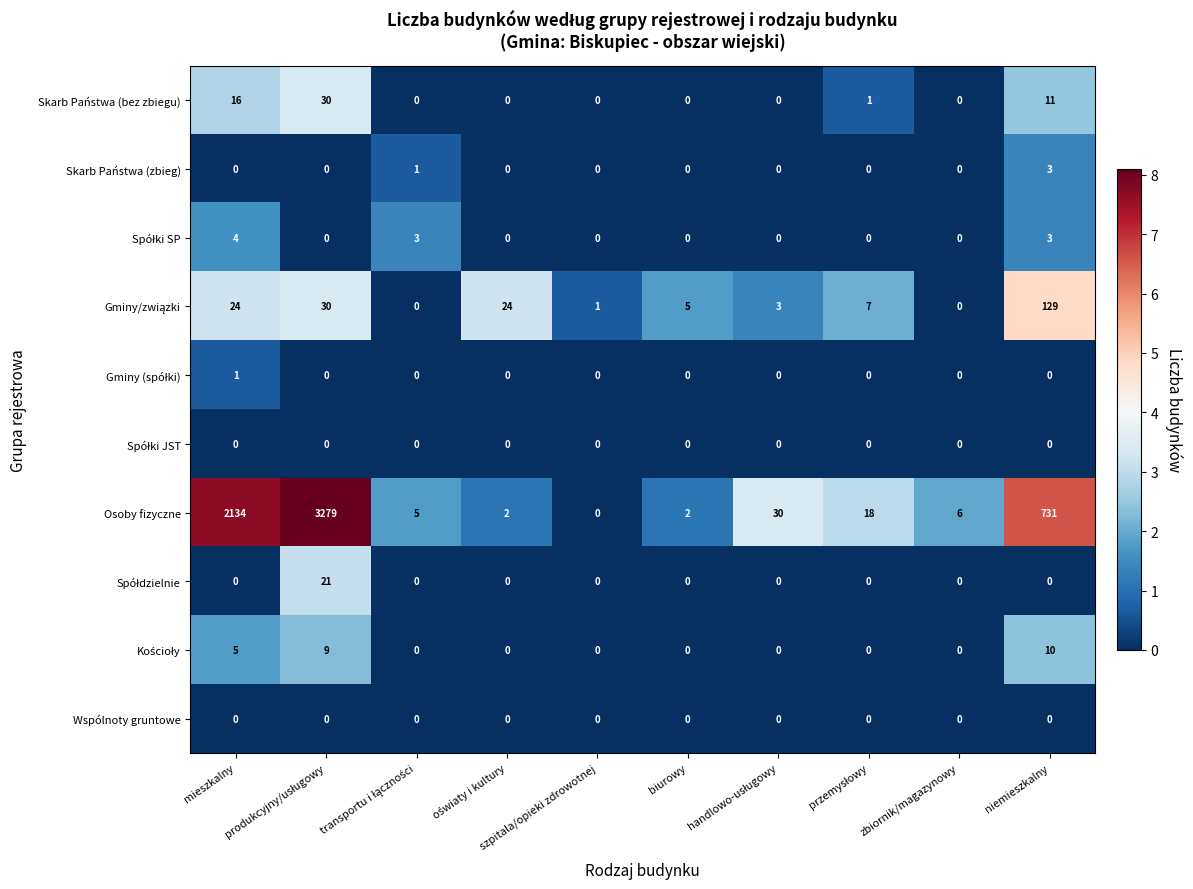

Which series has the largest total across all categories?

Osoby fizyczne